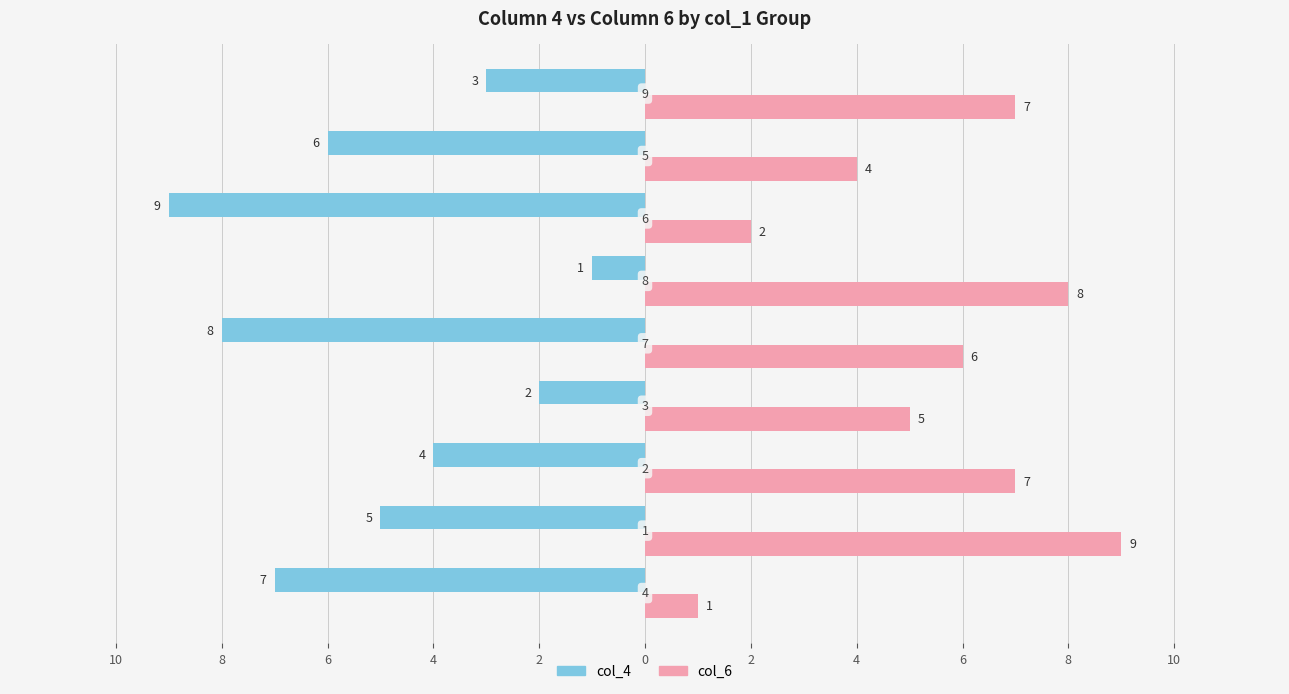

What are all the series names shown in the legend?

col_4, col_6